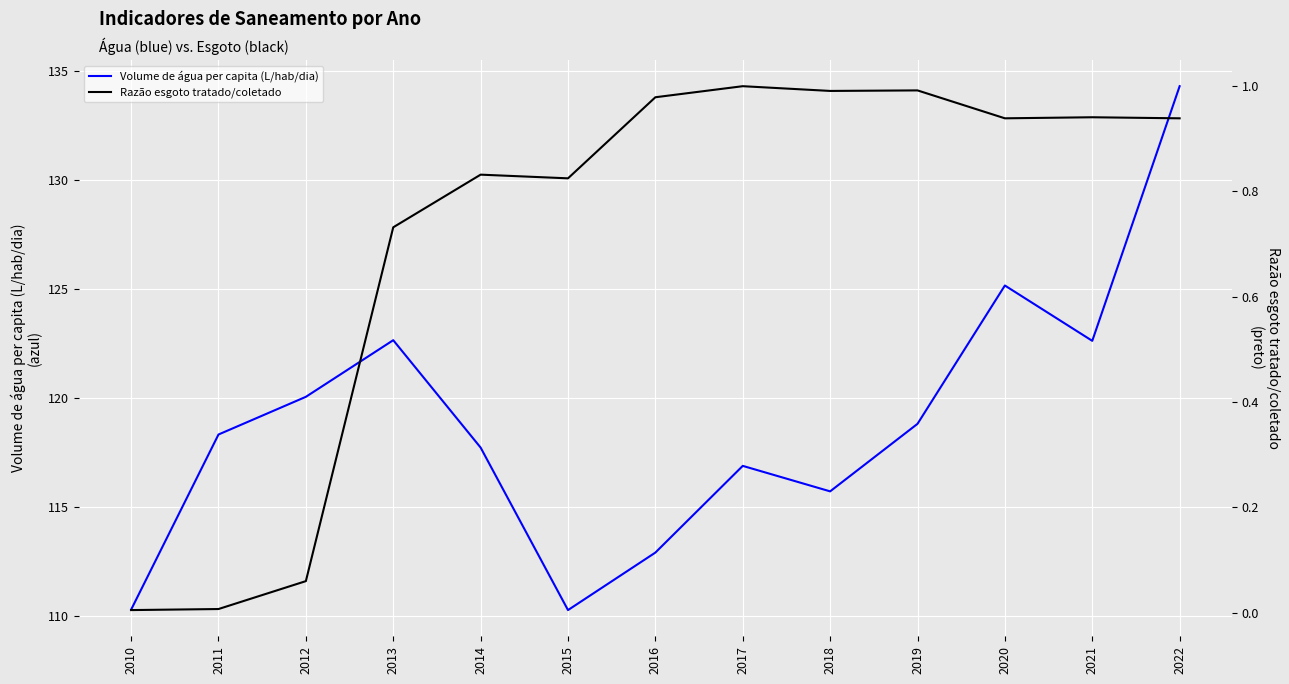

What is the total value across all series at 2015?

111.1